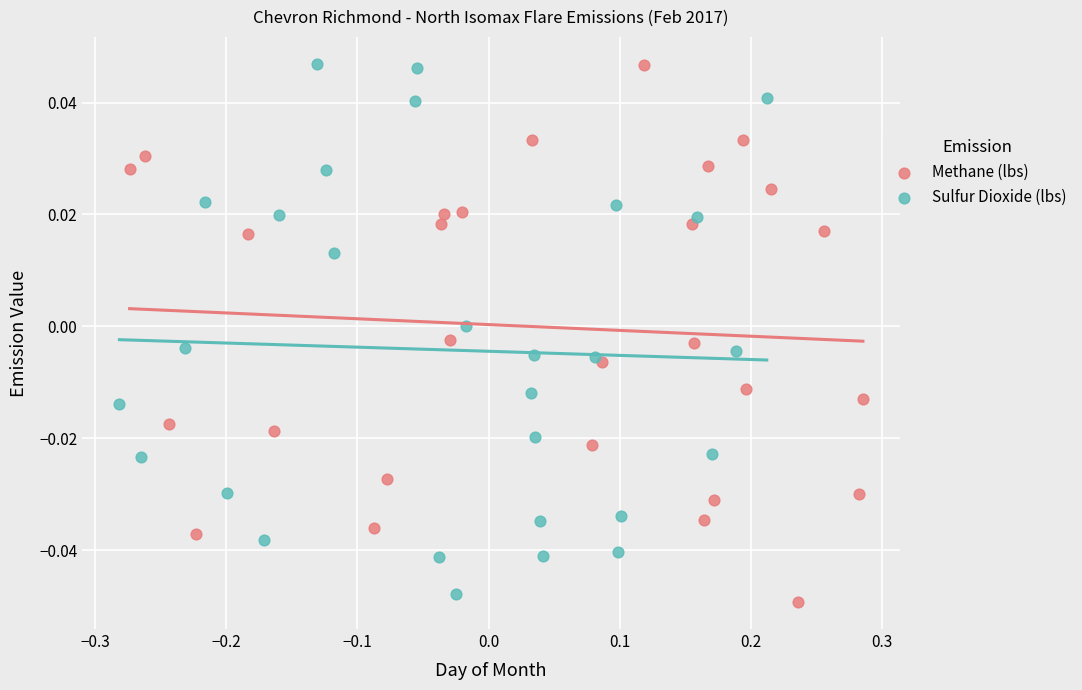

What are all the series names shown in the legend?

Methane (lbs), Sulfur Dioxide (lbs)